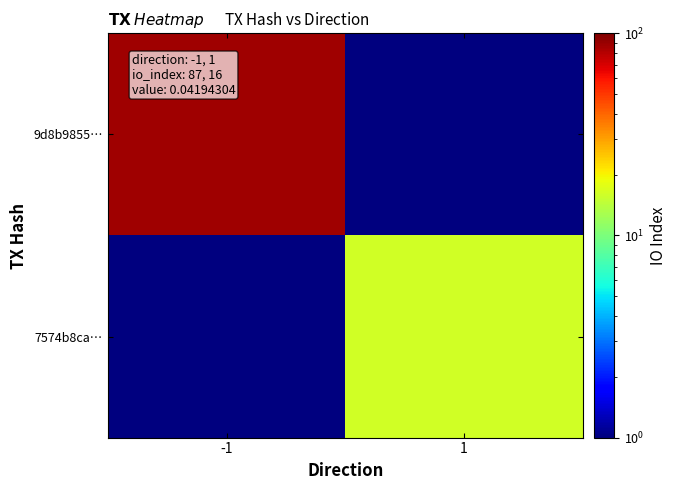

Rank the series by their average value, from highest to lowest.

9d8b9855…, 7574b8ca…